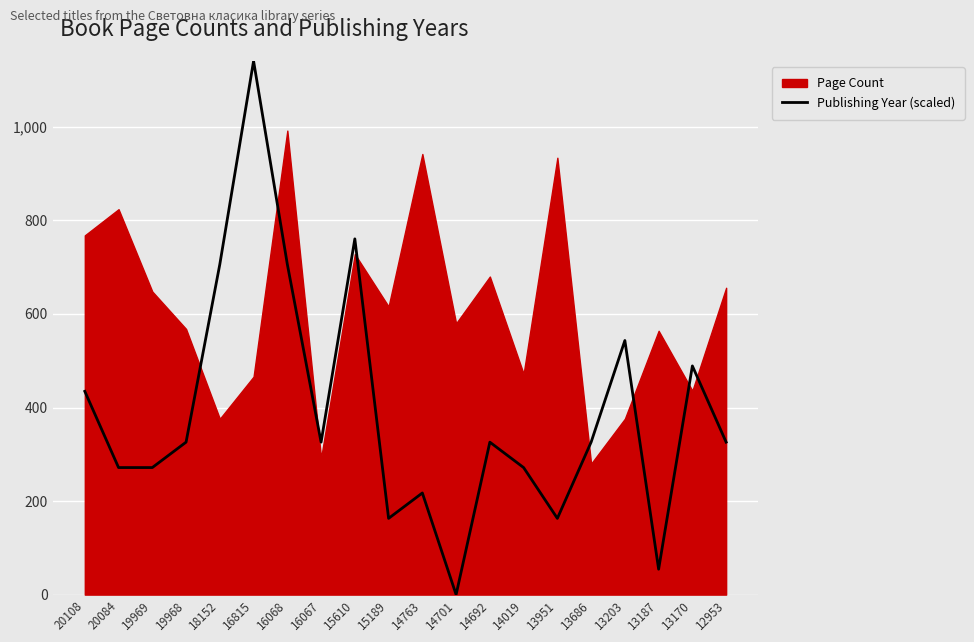

What is the average value?

391.1